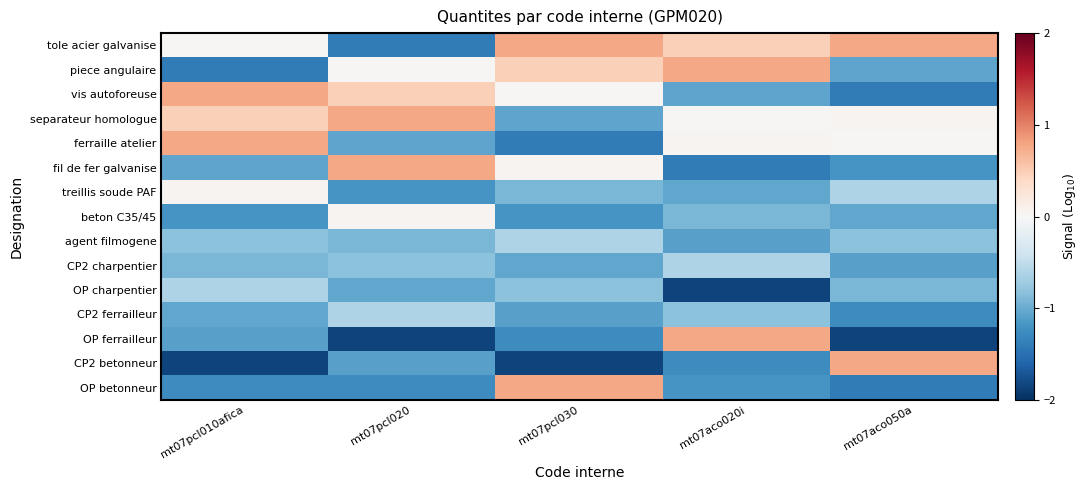

How many series are shown in this chart?

15